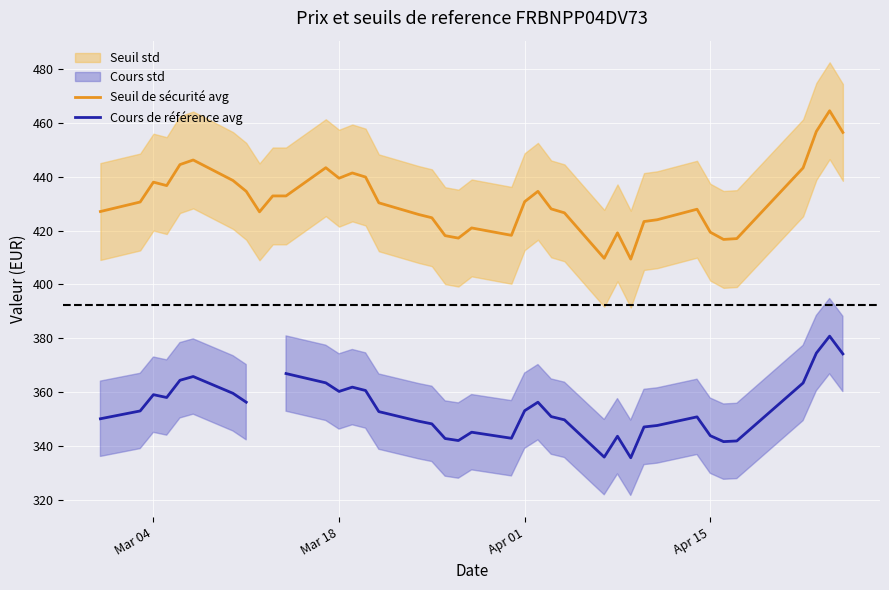

What is the maximum value for Seuil de sécurité avg?

464.6